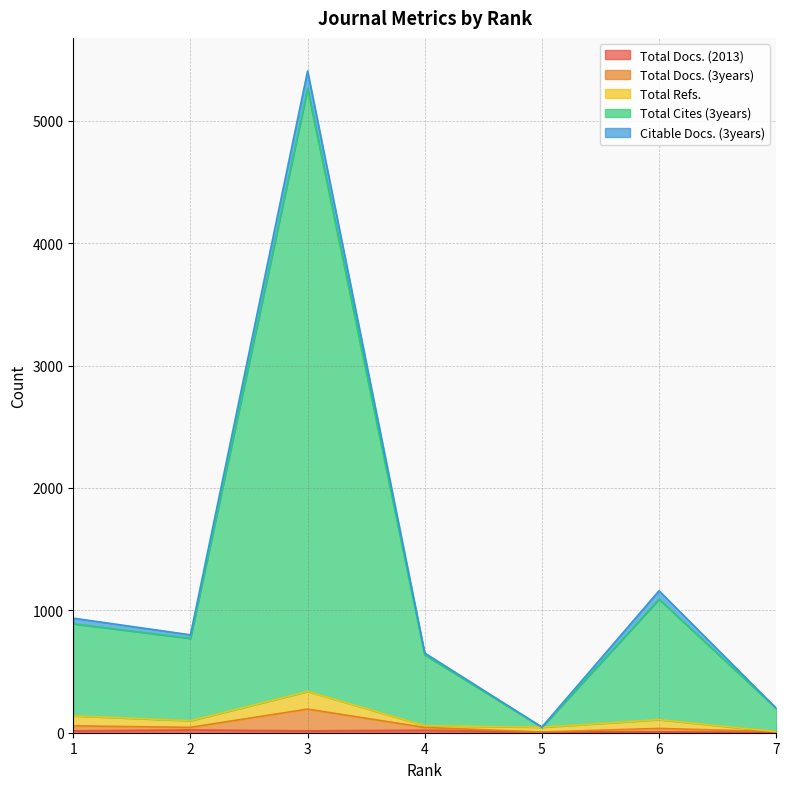

Does the chart have visible grid lines?

Yes